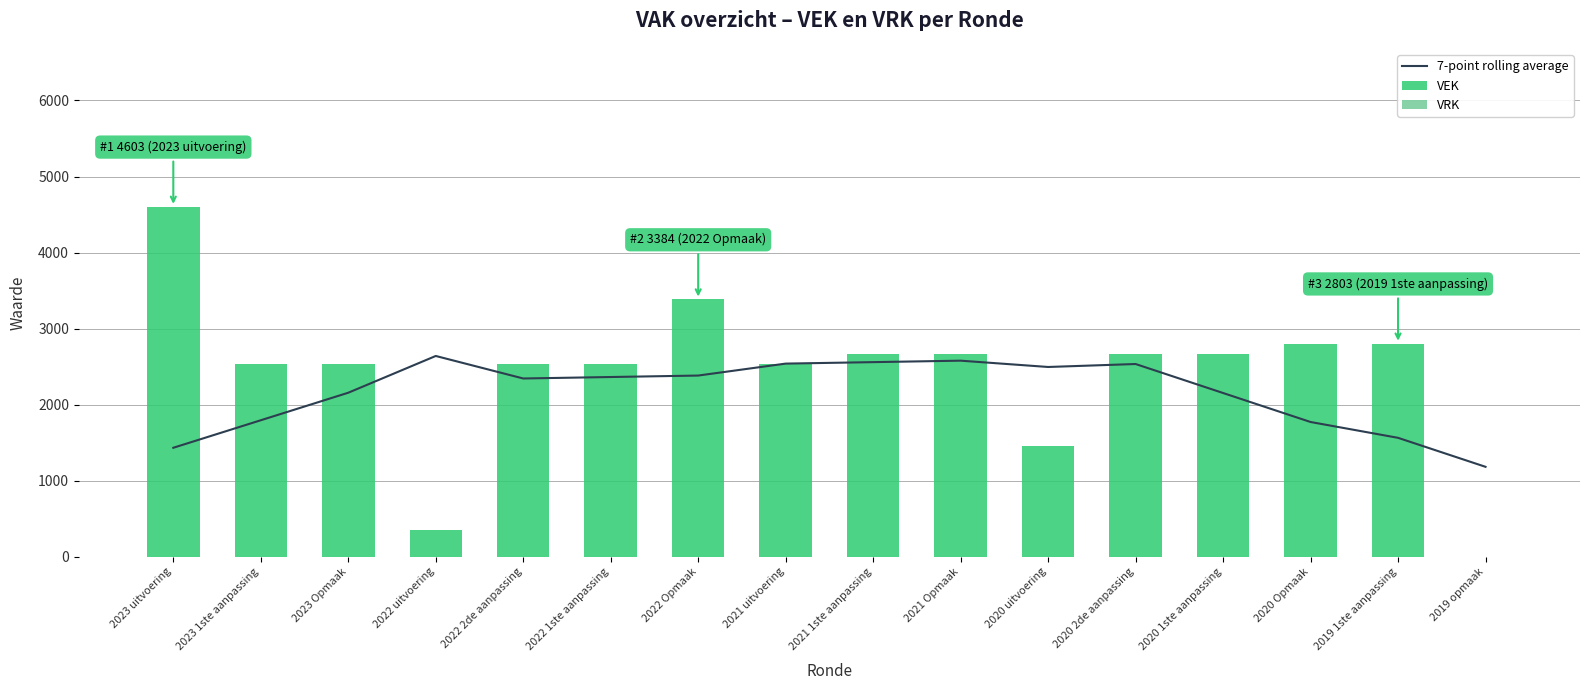

How many values in VRK are above zero?

1